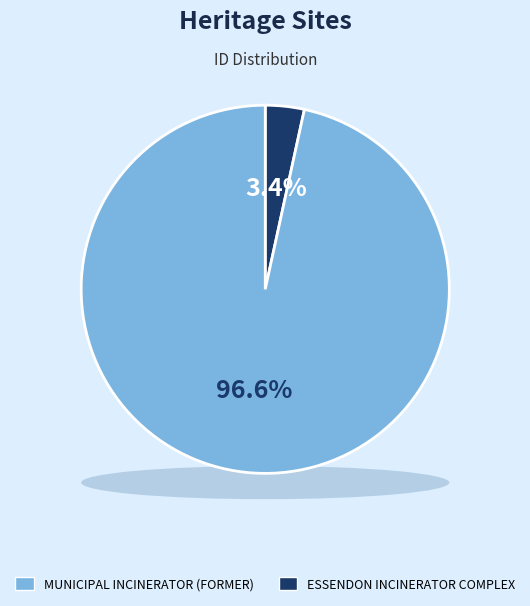

To the nearest percent, what percentage of the pie is MUNICIPAL INCINERATOR (FORMER)?

97%